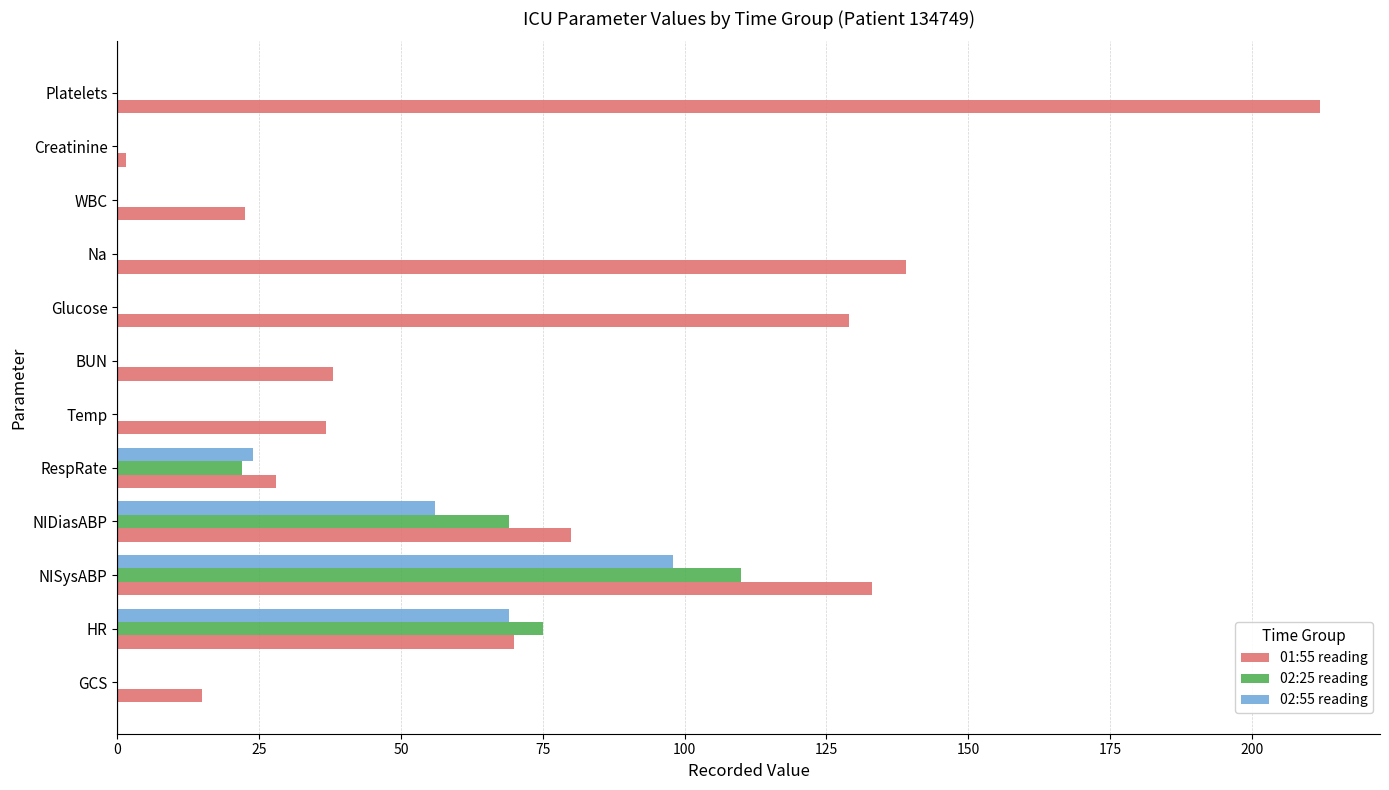

Which label corresponds to the largest value in the chart?

Platelets